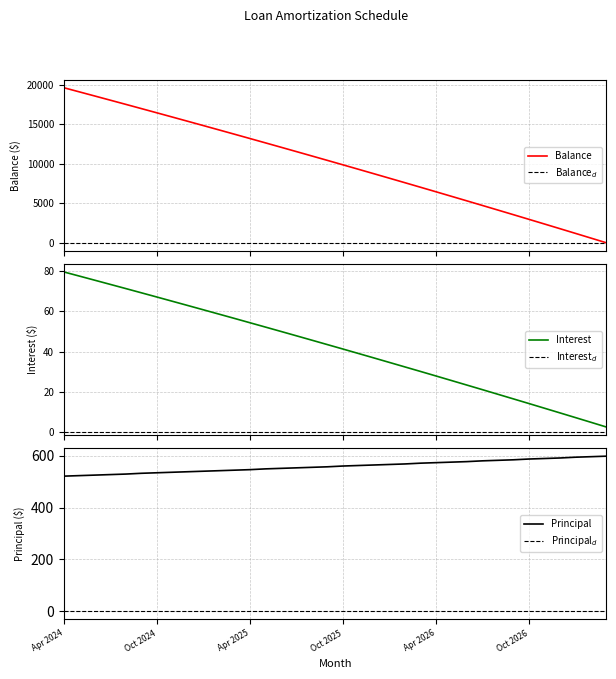

Is this an area chart (filled region under the line)?

No